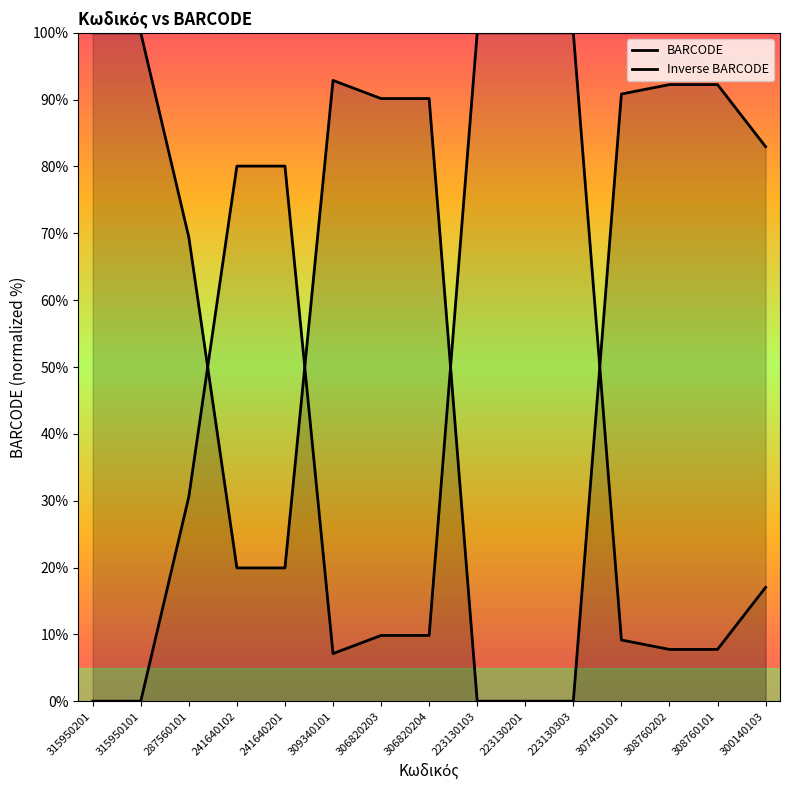

The value of Inverse BARCODE at 309340101 is 7.1. True or false?

True